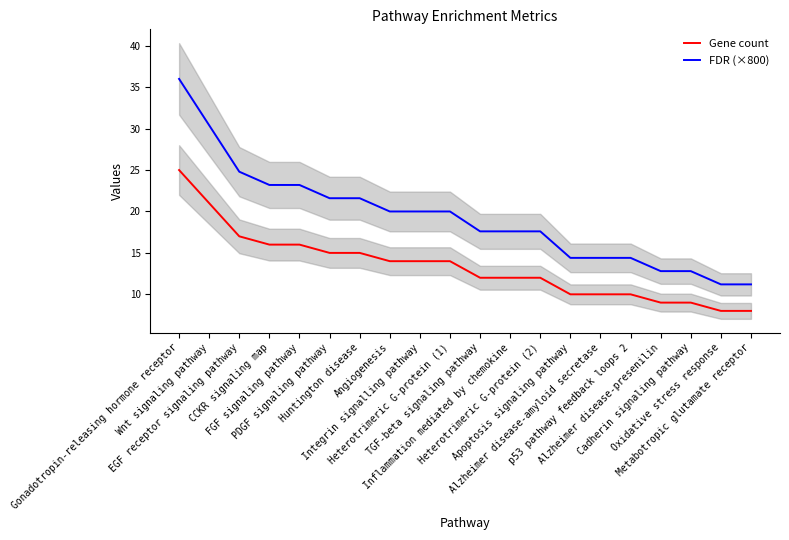

Rank the series by their average value, from highest to lowest.

FDR (×800), Gene count